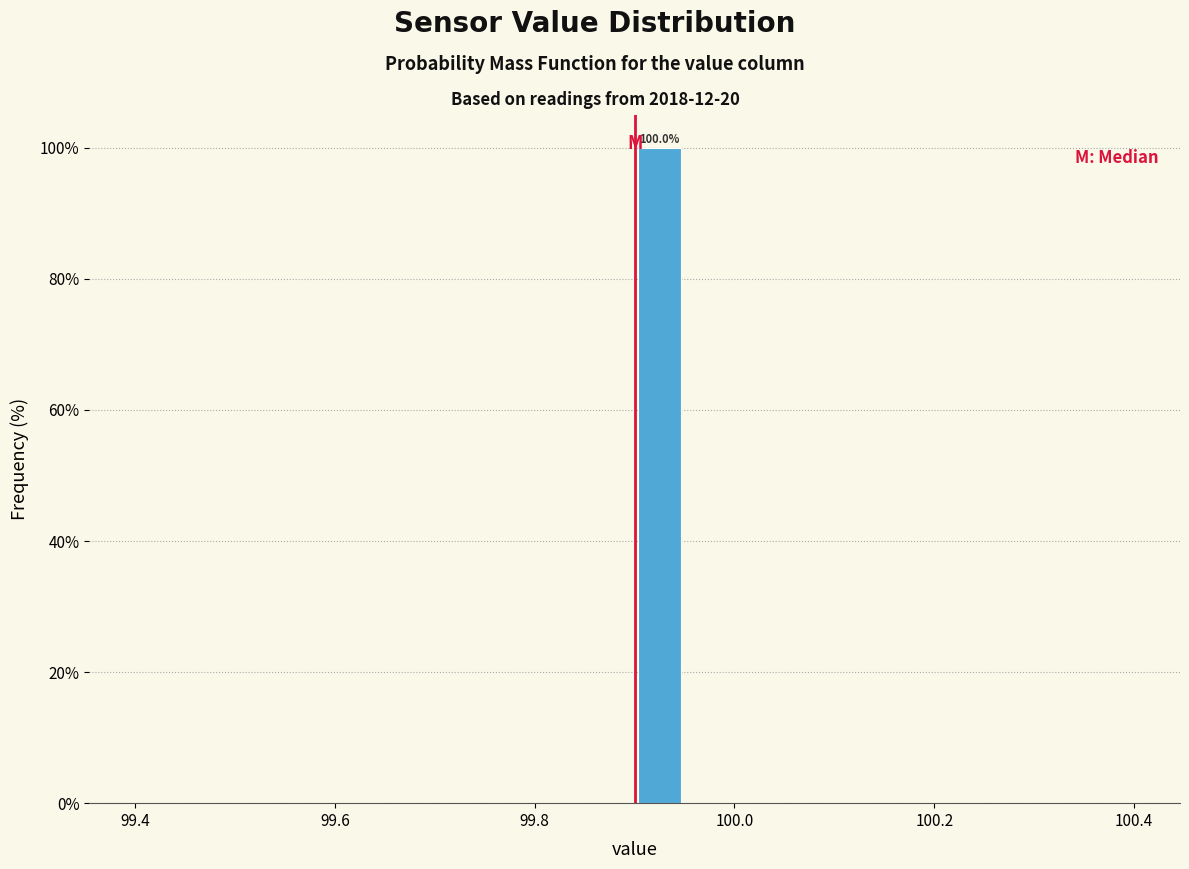

Read against the x-axis, roughly where is the centre of the tallest bar?

99.92